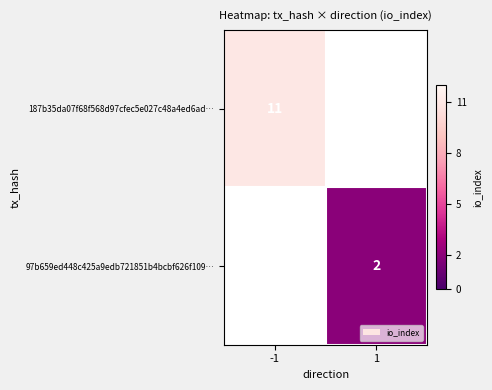

True or false: 97b659ed448c425a9edb721851b4bcbf626f109… has a value of 3 at 1.

False